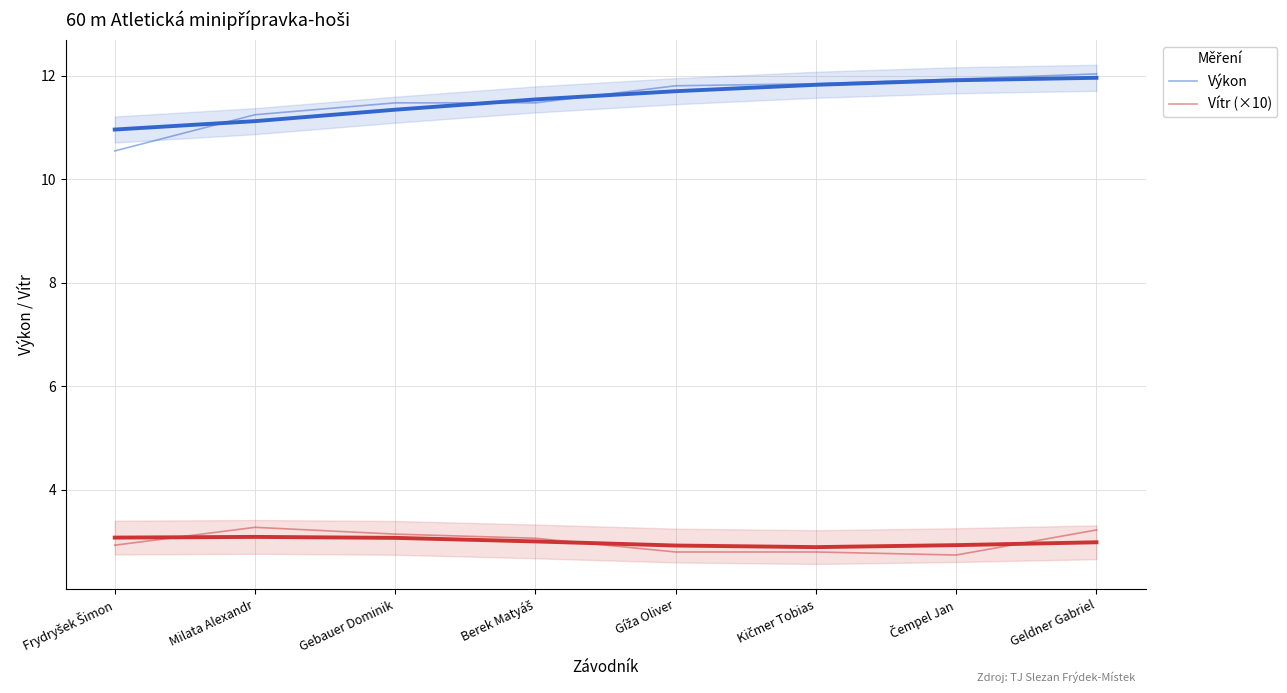

Rank the series by their average value, from lowest to highest.

Vítr (×10), Výkon